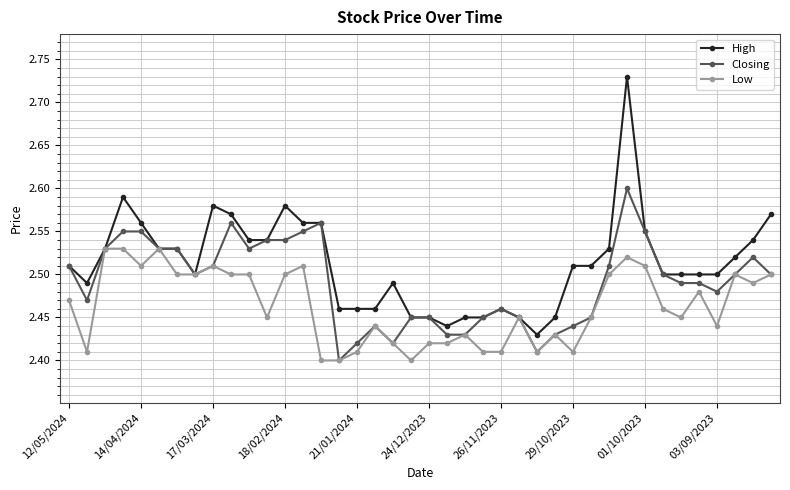

At how many categories does at least one series exceed 2?

40